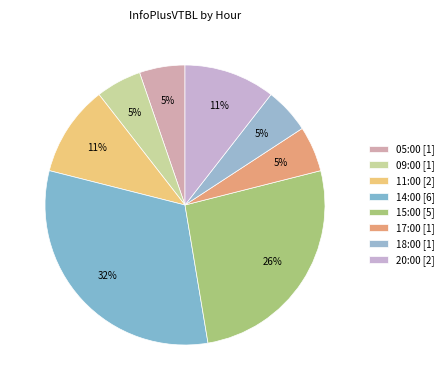

Is there a majority slice in this chart?

No